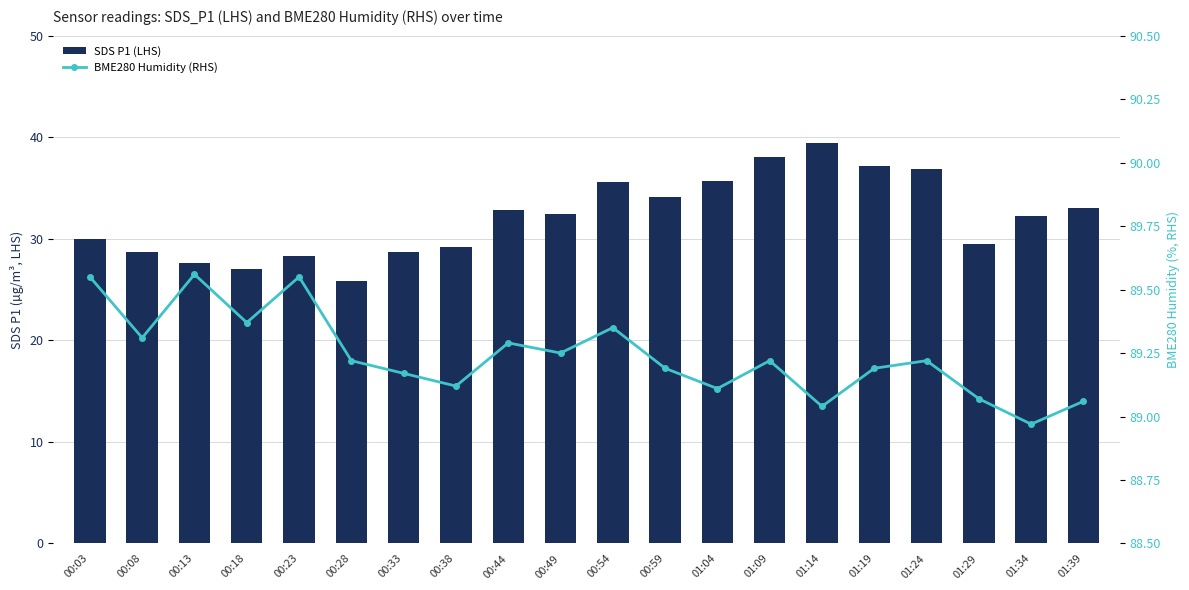

Is it true that SDS P1 (LHS) equals 23.2 at 01:19?

False